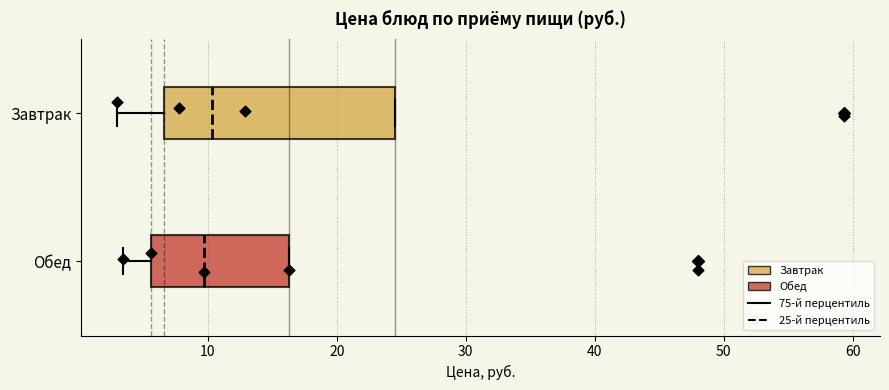

Reading bottom to top, read every box against the x-axis: the position of its median line, the range the box covers, and the ends of its whiskers. The values are not printed on the chart, so give them approximately, as read against the axis.

Обед: median 10, box 6 to 16, whiskers 3 to 16
Завтрак: median 10, box 7 to 25, whiskers 3 to 25